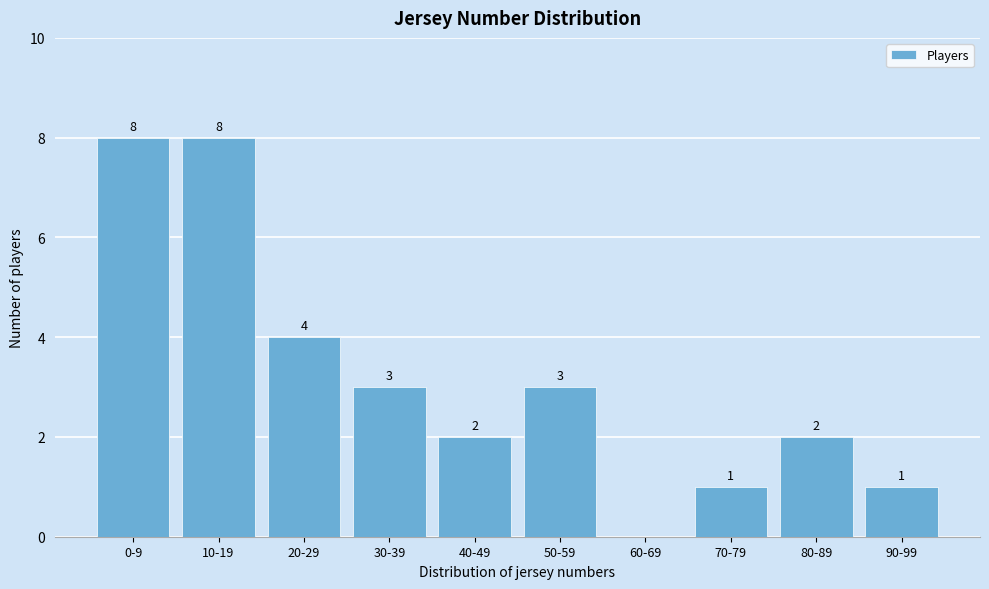

Reading left to right, list all the values displayed in this chart.

0-9=8	10-19=8	20-29=4	30-39=3	40-49=2	50-59=3	60-69=0	70-79=1	80-89=2	90-99=1